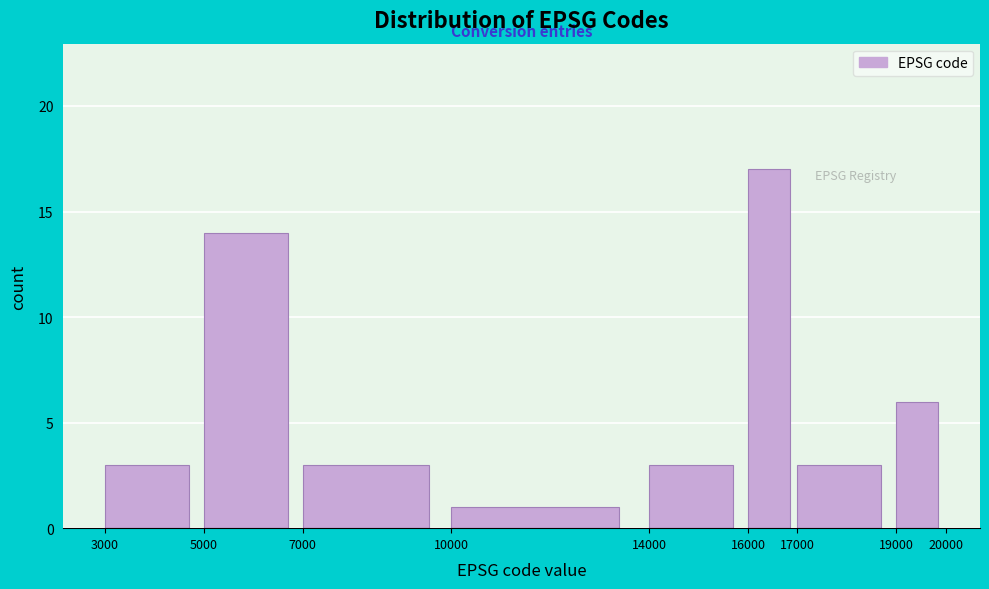

Reading left to right, transcribe this chart: for each bar, give the range it covers on the x-axis and its height. The values are not printed on the chart, so give them approximately, as read against the axis.

3000 to 5000: 3
5000 to 7000: 14
7000 to 10000: 3
10000 to 14000: 1
14000 to 16000: 3
16000 to 17000: 17
17000 to 19000: 3
19000 to 20000: 6